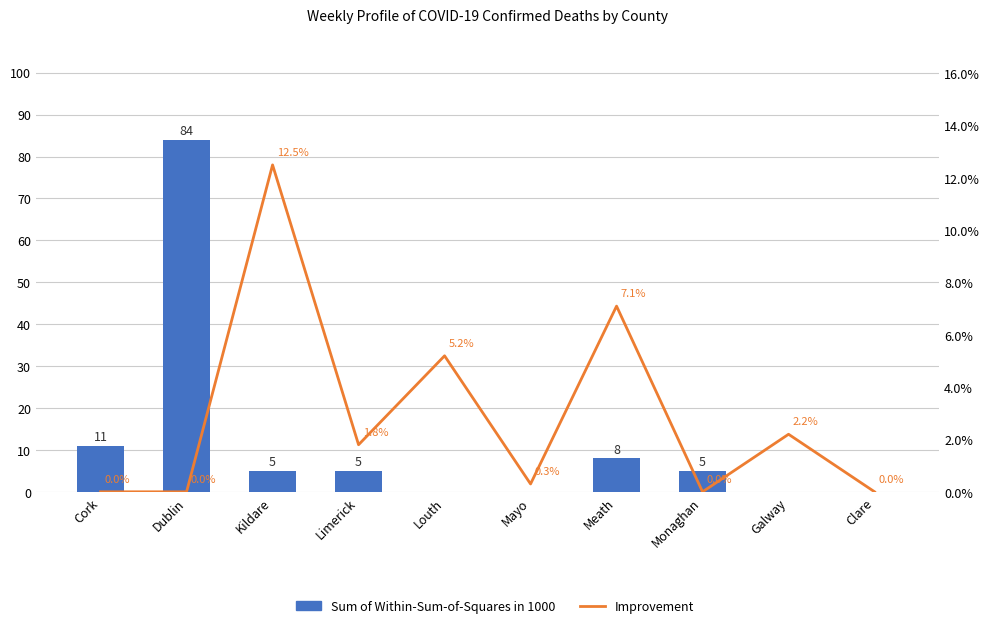

How many positive values does the Improvement series have?

6